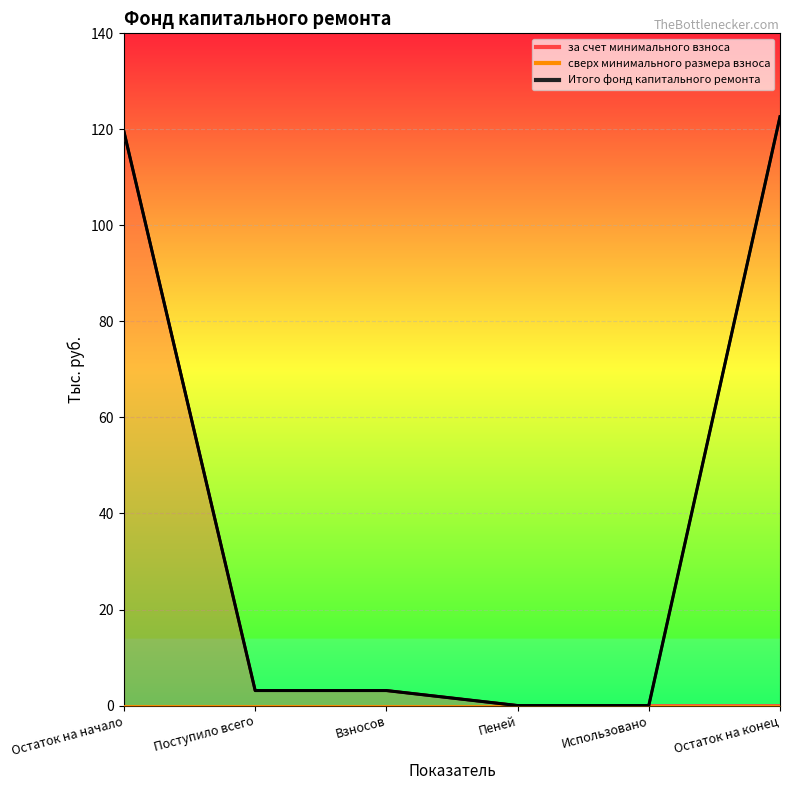

What is the value of the Итого фонд капитального ремонта point at the 2nd from the left?

3.1